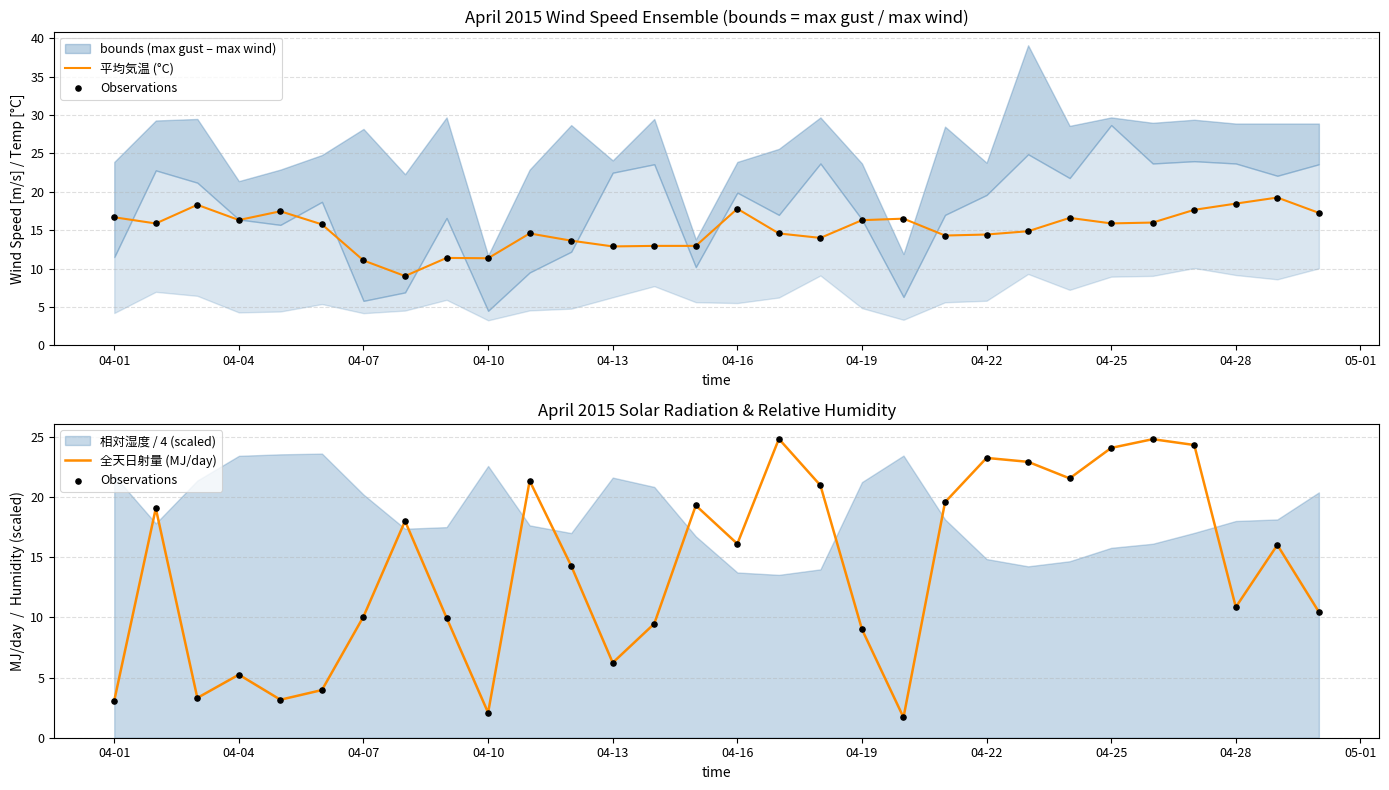

What is the total value across all series at 04-16?

23.7